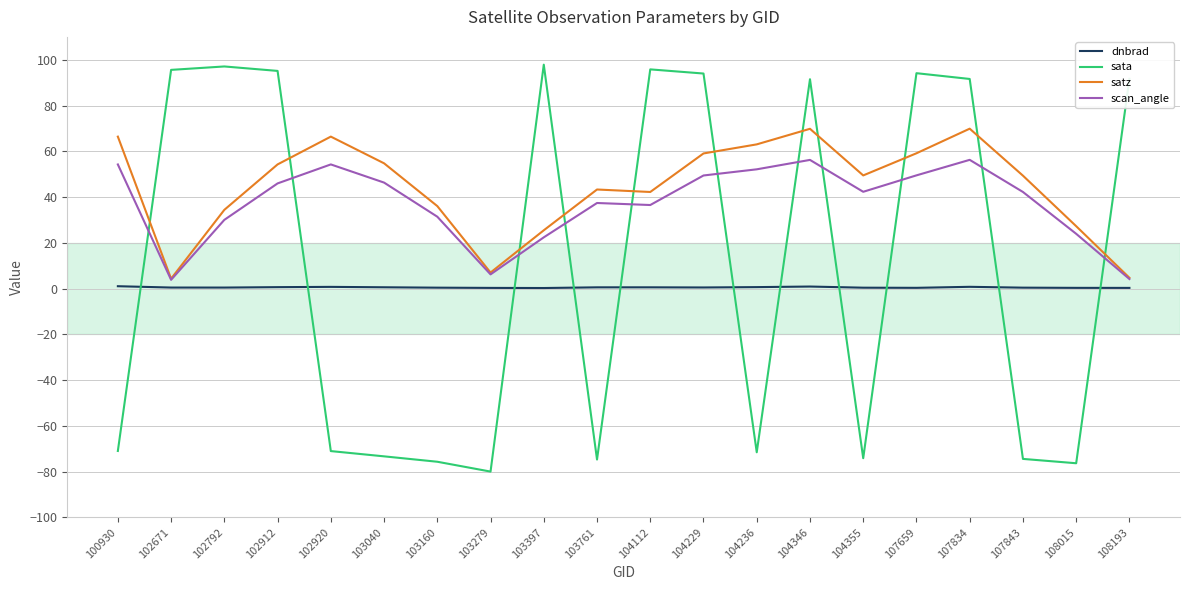

What is the highest value of the dnbrad series?

1.0